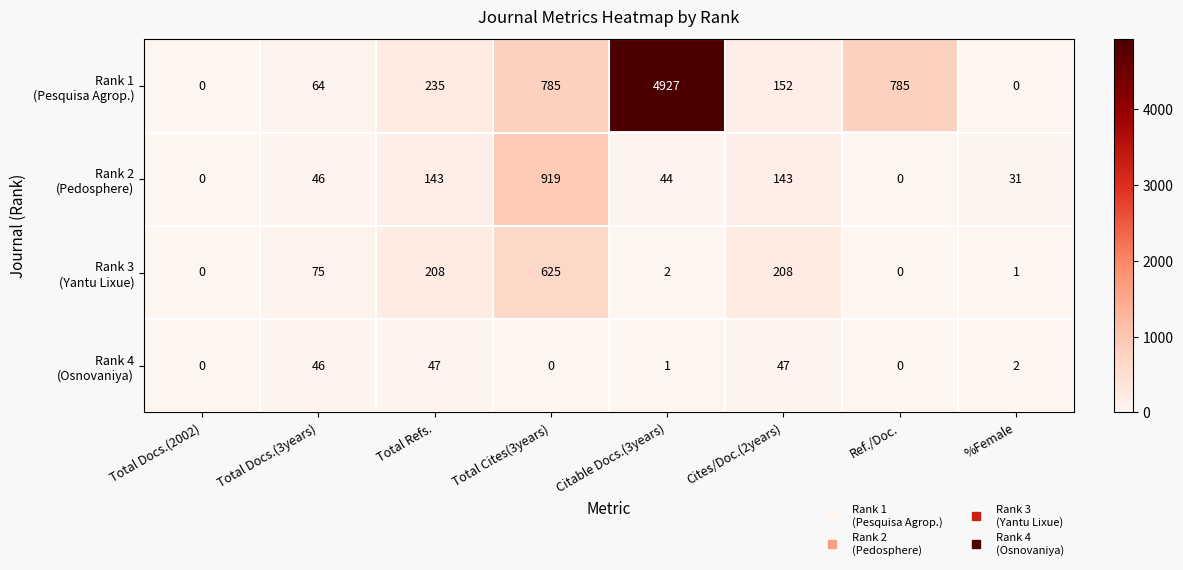

At which category is the sum across all series the highest?

Citable Docs.(3years)